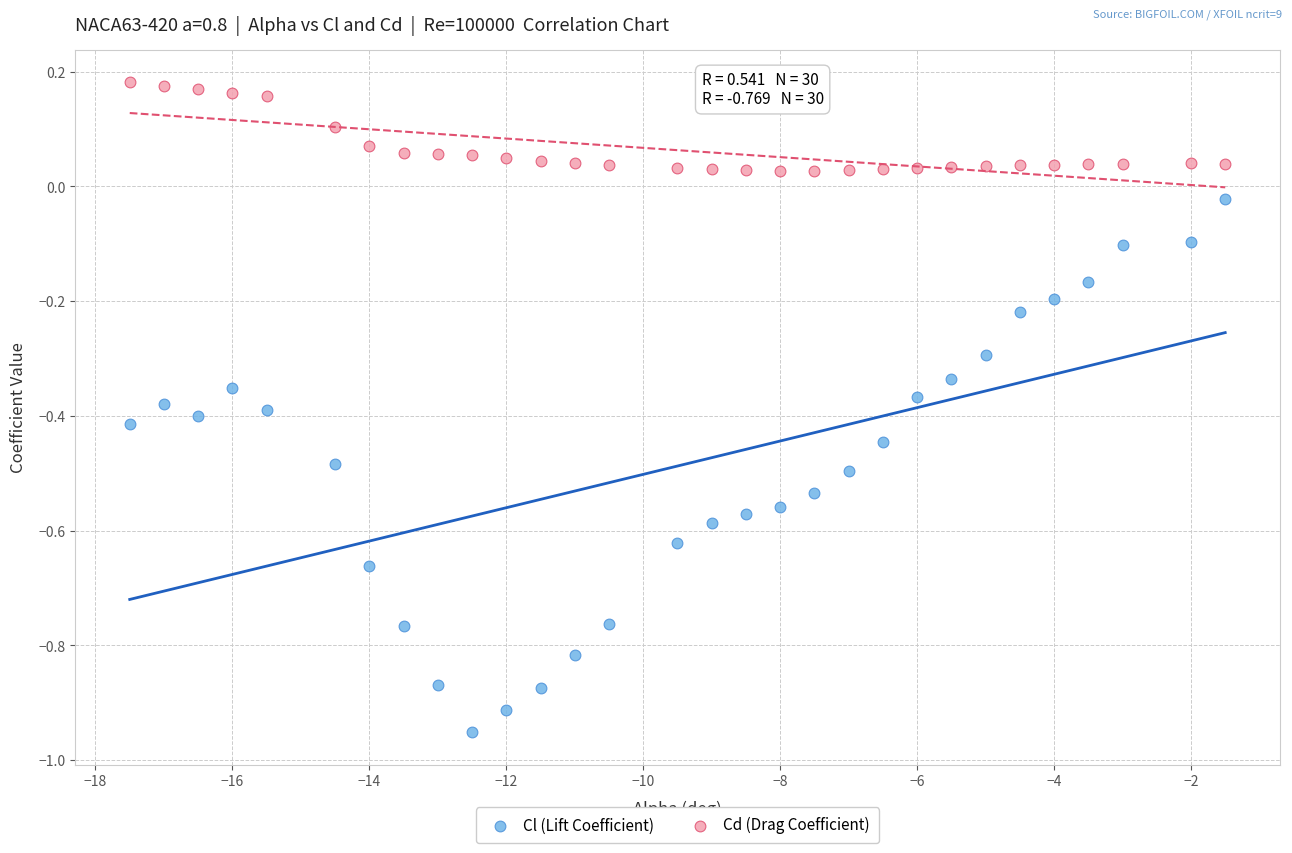

Which series contains the highest Y value?

Cd (Drag Coefficient)